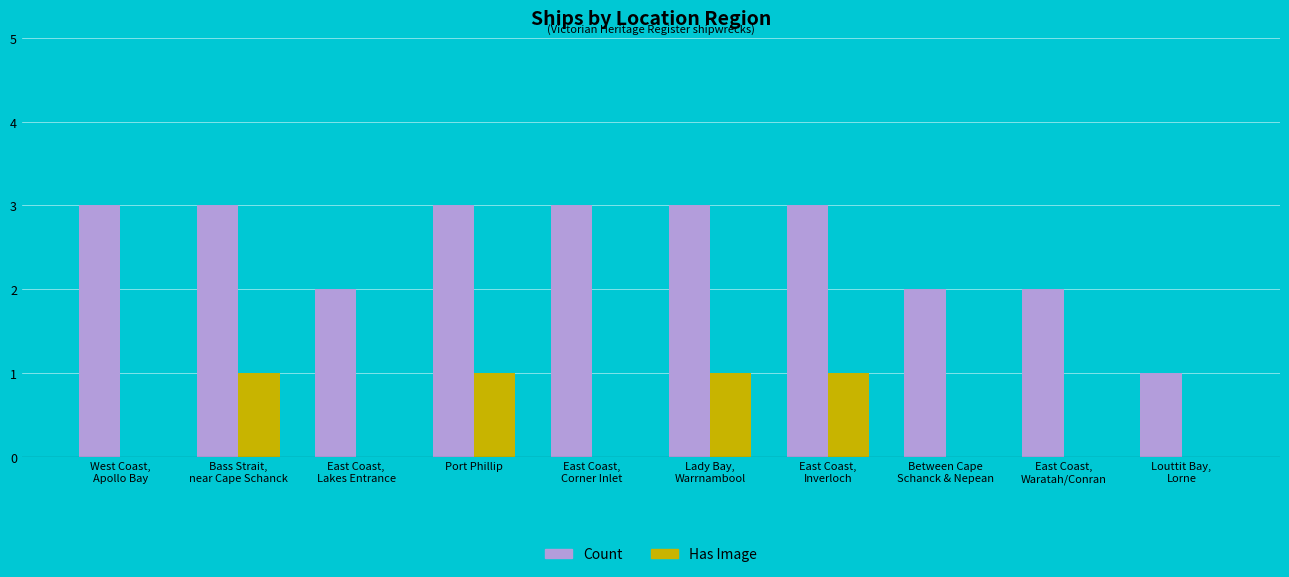

How many groups of bars are there?

10